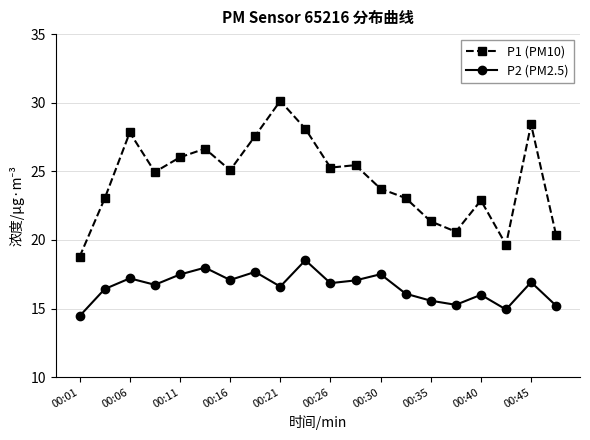

What is the value of the P1 (PM10) point at the 10th from the left?

28.1